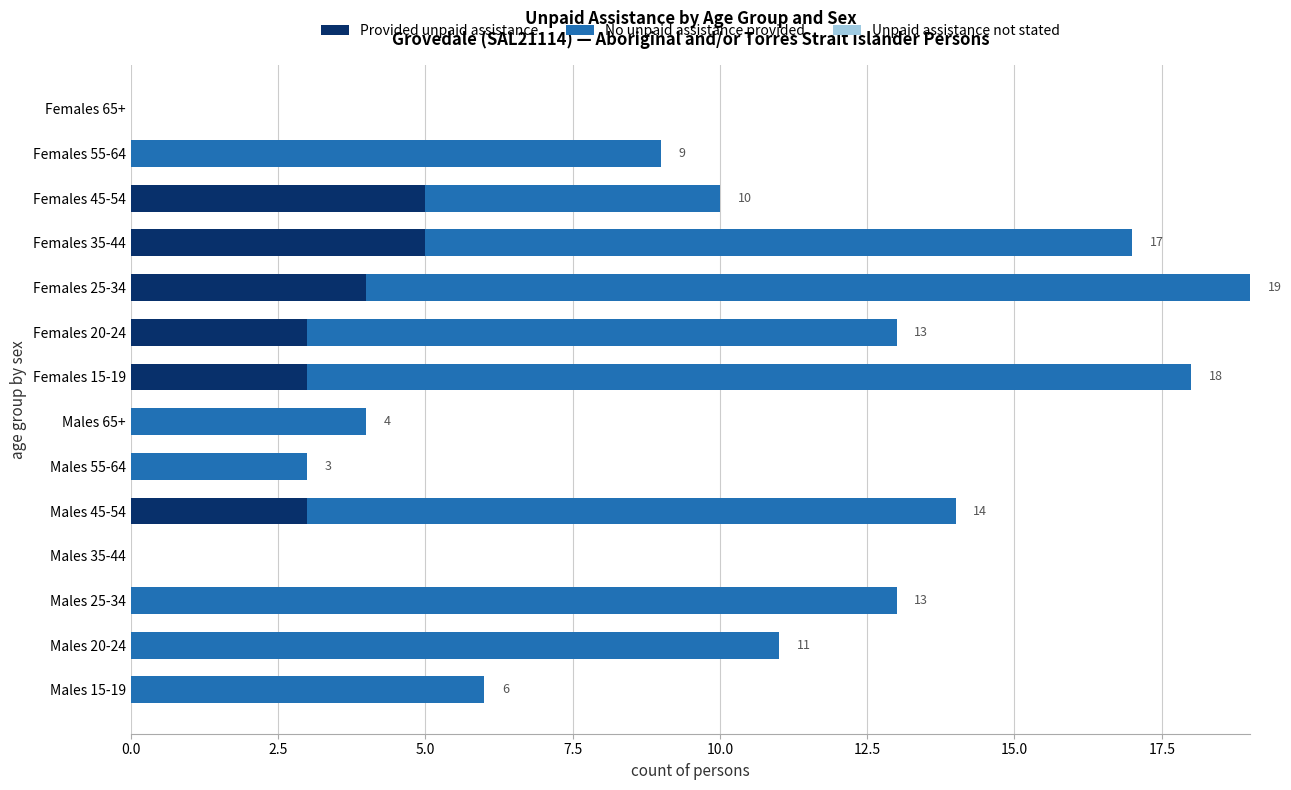

Is it true that Provided unpaid assistance equals 2 at Males 55-64?

False